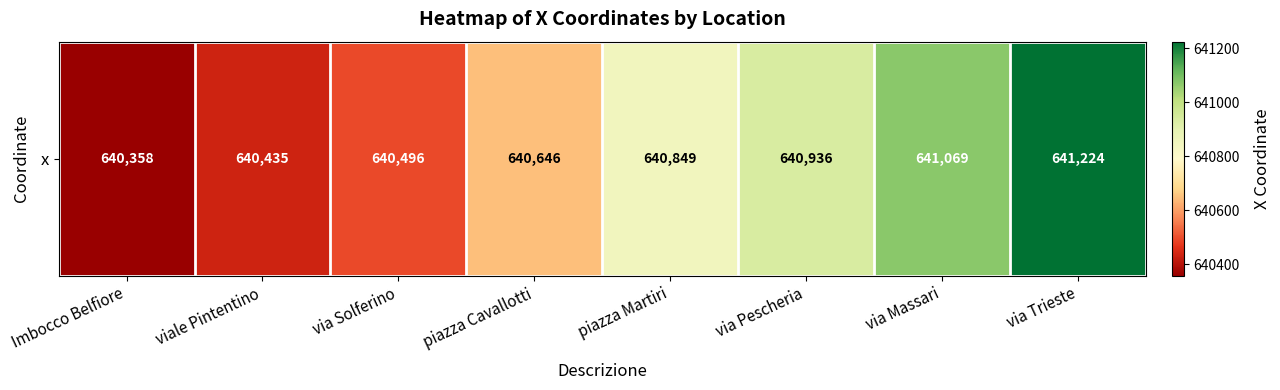

The value at via Pescheria is 640936. True or false?

True